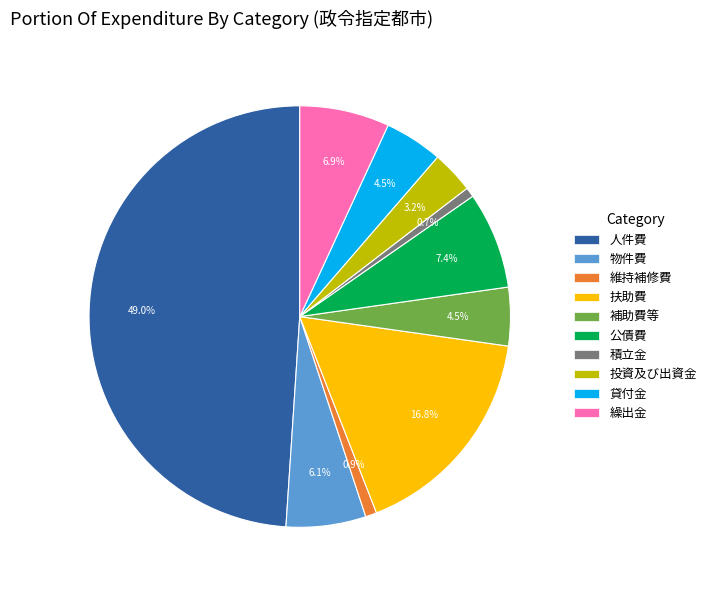

What is the largest slice in the pie chart?

人件費